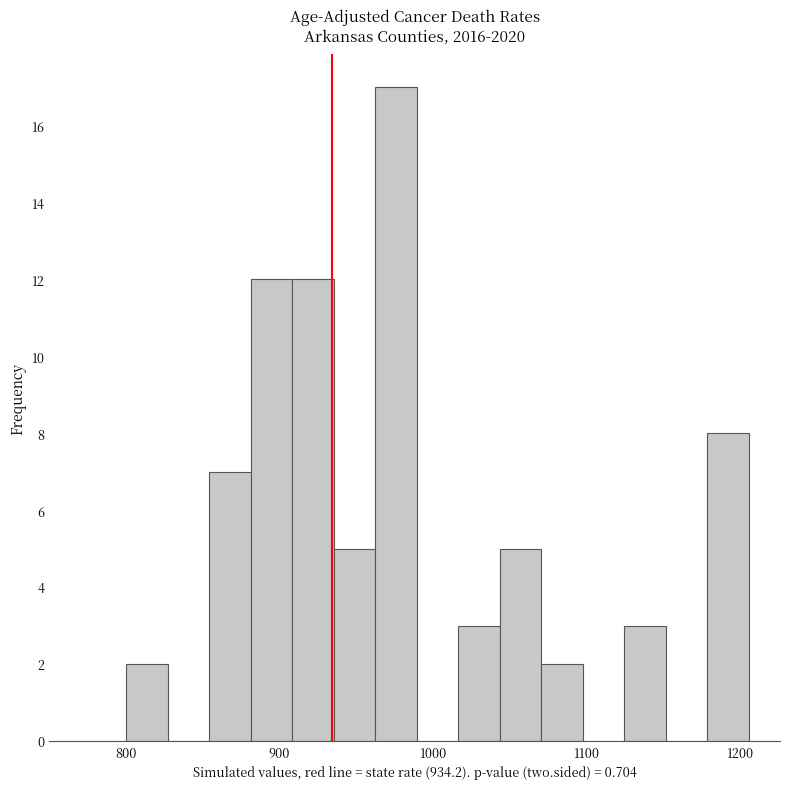

Read against the x-axis, roughly where is the centre of the tallest bar?

980